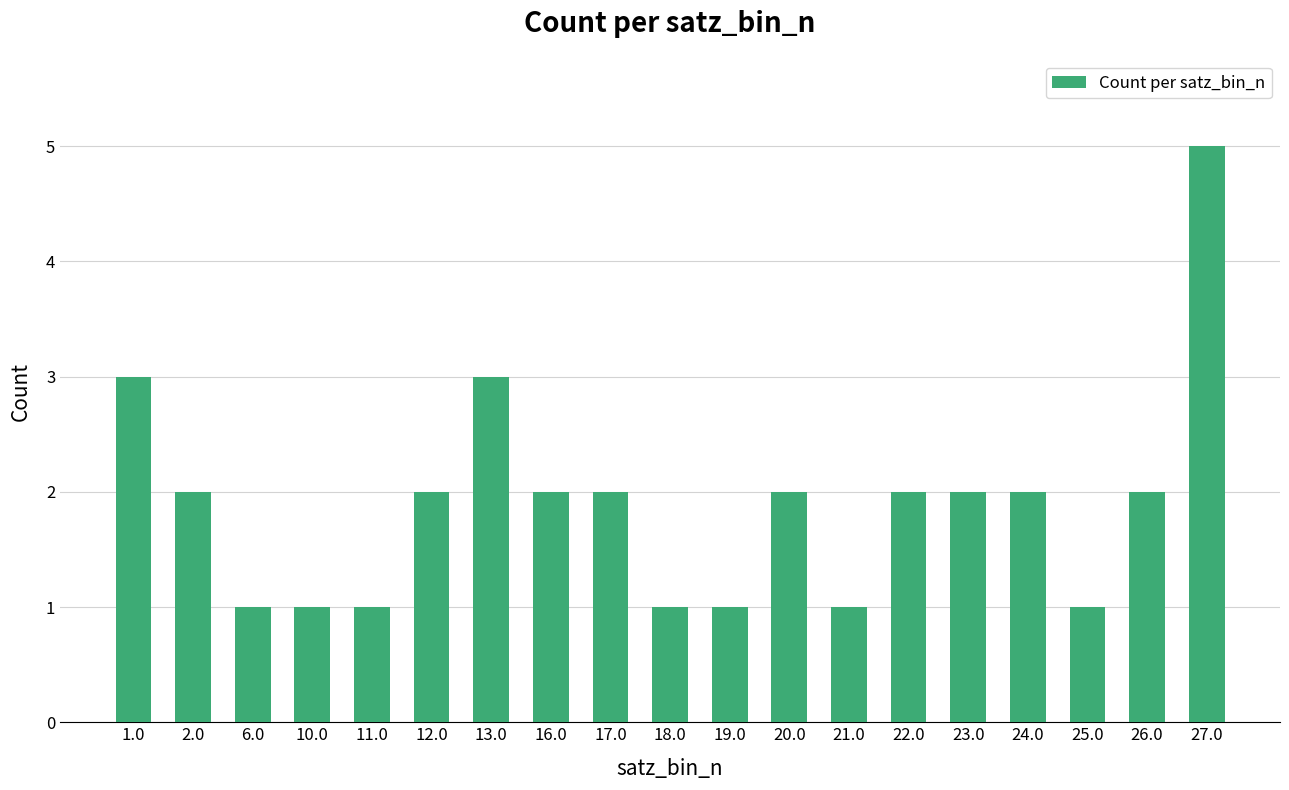

What is the label of the 3rd bar from the right?

25.0